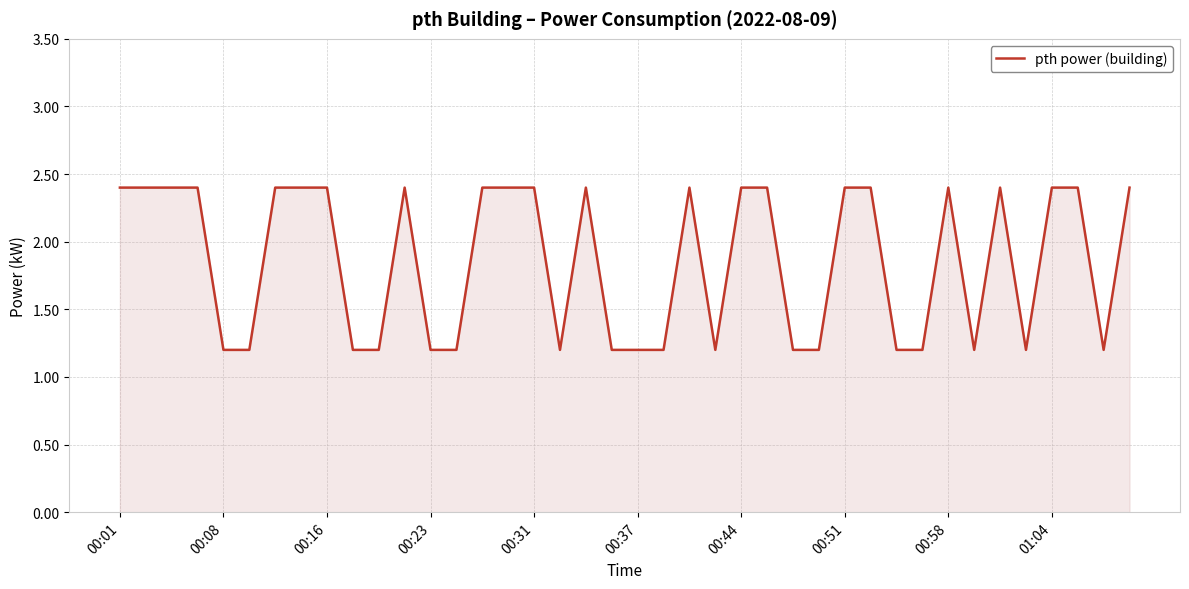

What is the greatest value displayed?

2.4